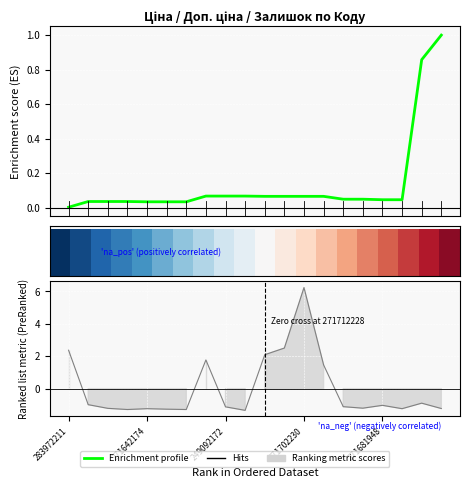

The value of Enrichment profile at 283972211 is 0.0. True or false?

True